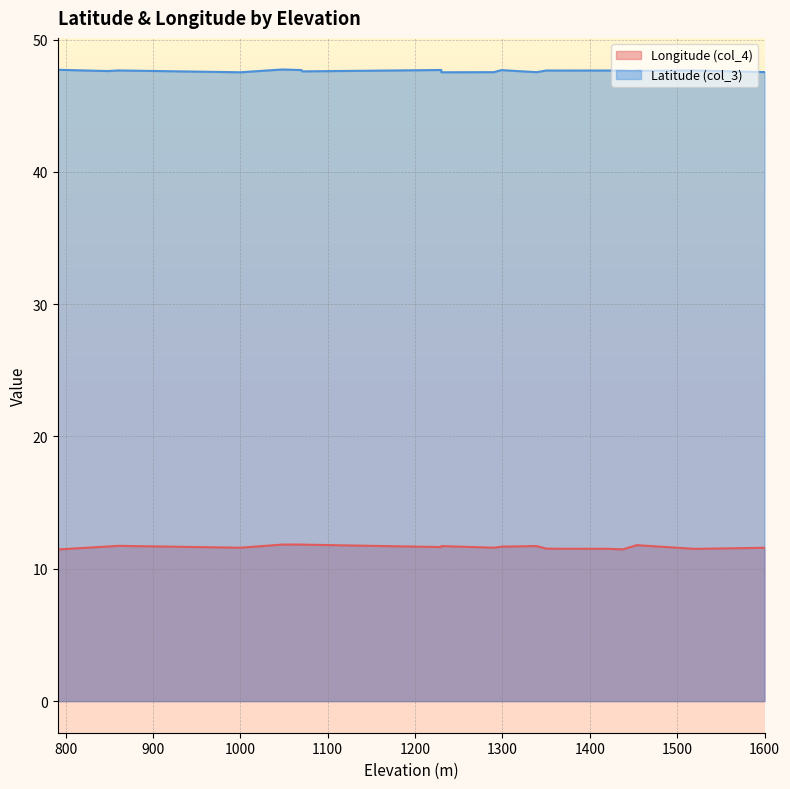

What value does the Longitude (col_4) series have at 1438?

11.5